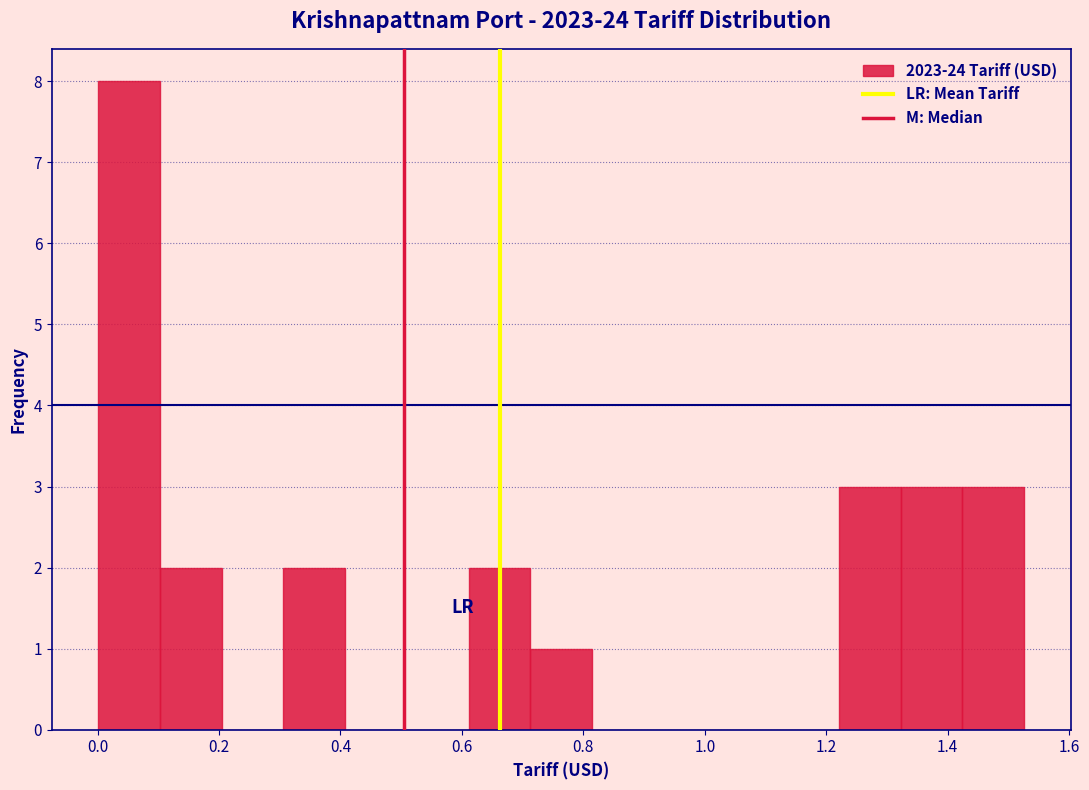

Reading left to right, transcribe this chart: for each bar, give the range it covers on the x-axis and its height. Neither the bar edges nor the heights are printed on the chart, so give them approximately, as read against the axes.

0.00 to 0.10: 8
0.10 to 0.20: 2
0.20 to 0.30: 0
0.30 to 0.40: 2
0.40 to 0.50: 0
0.50 to 0.62: 0
0.62 to 0.72: 2
0.72 to 0.82: 1
0.82 to 0.92: 0
0.92 to 1.02: 0
1.02 to 1.12: 0
1.12 to 1.22: 0
1.22 to 1.32: 3
1.32 to 1.42: 3
1.42 to 1.52: 3